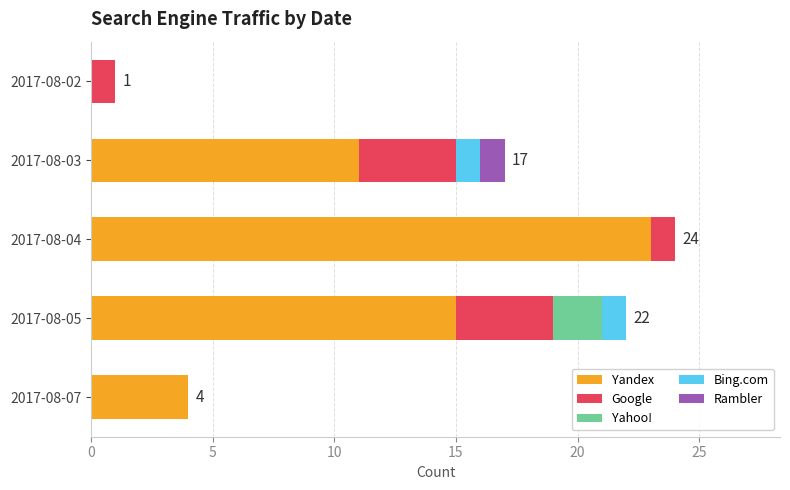

Which category has the highest value in the Yandex series?

2017-08-04